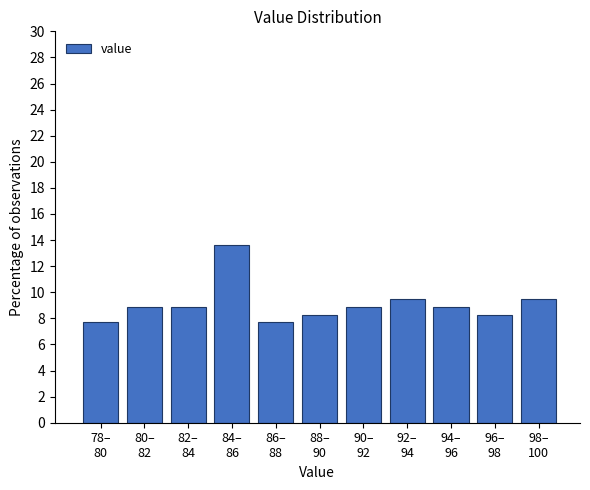

Reading right to left, extract all data points from this chart.

9.5	8.3	8.9	9.5	8.9	8.3	7.7	13.6	8.9	8.9	7.7